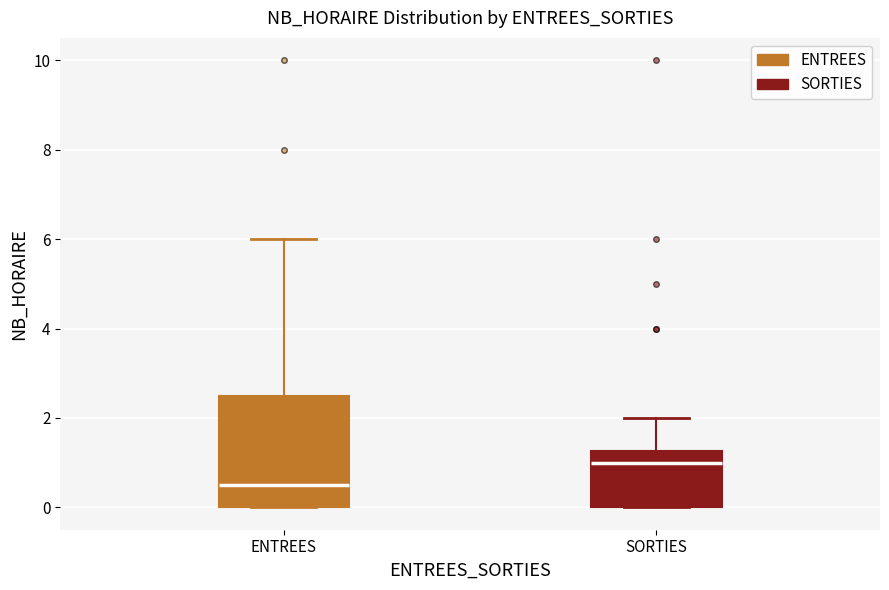

Where is the upper edge of the box for ENTREES on the y-axis? The values are not printed on the chart, so give them approximately, as read against the axis.

2.6